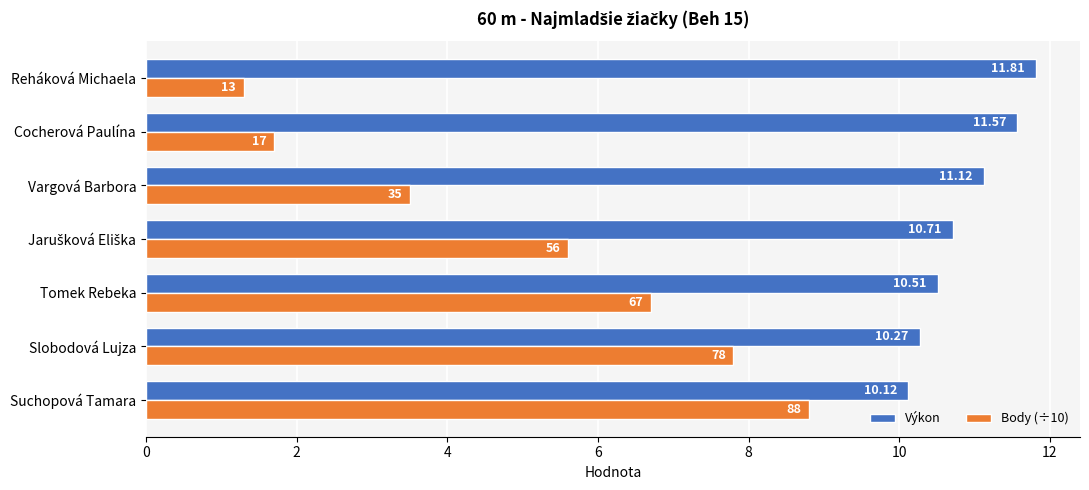

Which category has the highest value in the Body (÷10) series?

Suchopová Tamara